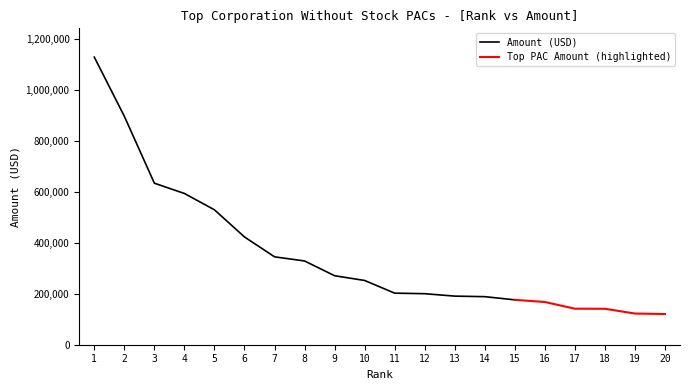

Reading left to right, extract all data points from this chart.

1=1127925	2=895841	3=633450	4=593115	5=529076	6=422668	7=344734	8=328438	9=270523	10=252026	11=202261	12=200083	13=190592	14=188462	15=176000	16=167565	17=141328	18=140931	19=122271	20=120357